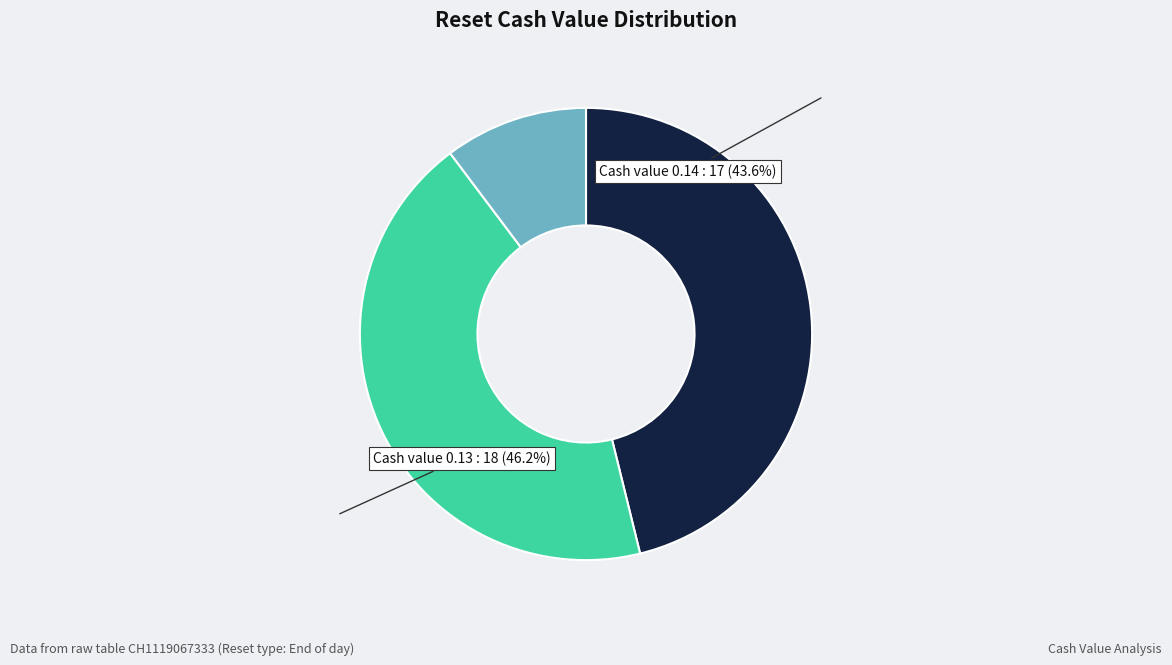

Does Cash value 0.15 represent more than half of the total?

No